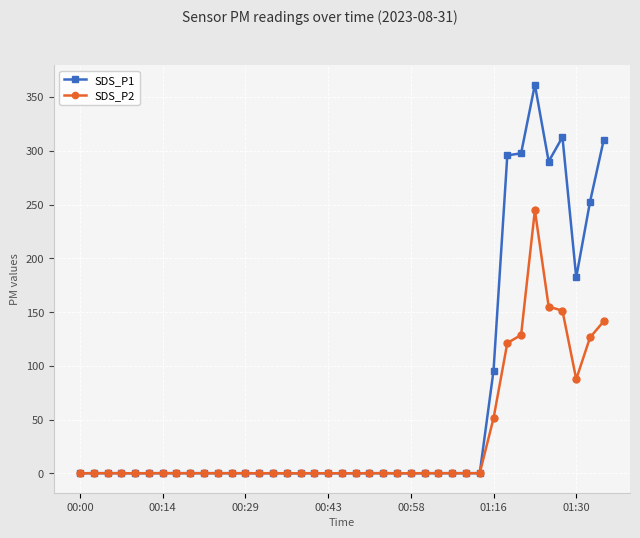

Is this an area chart (filled region under the line)?

No